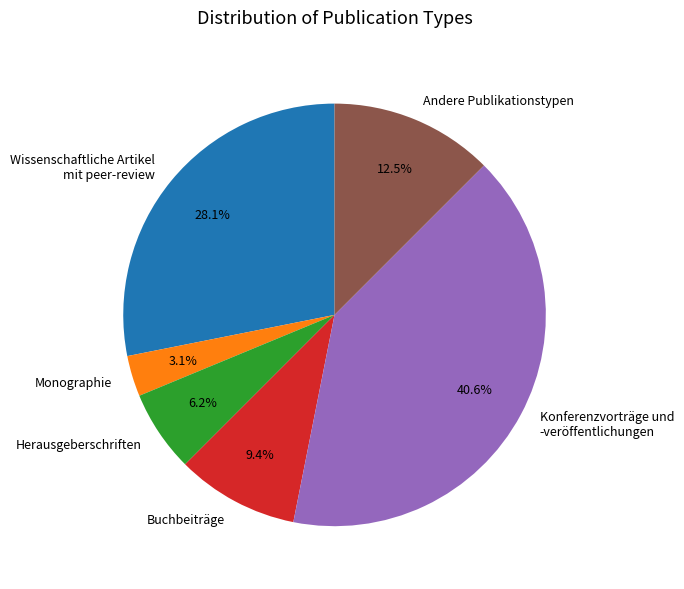

Does any single category account for the majority?

No